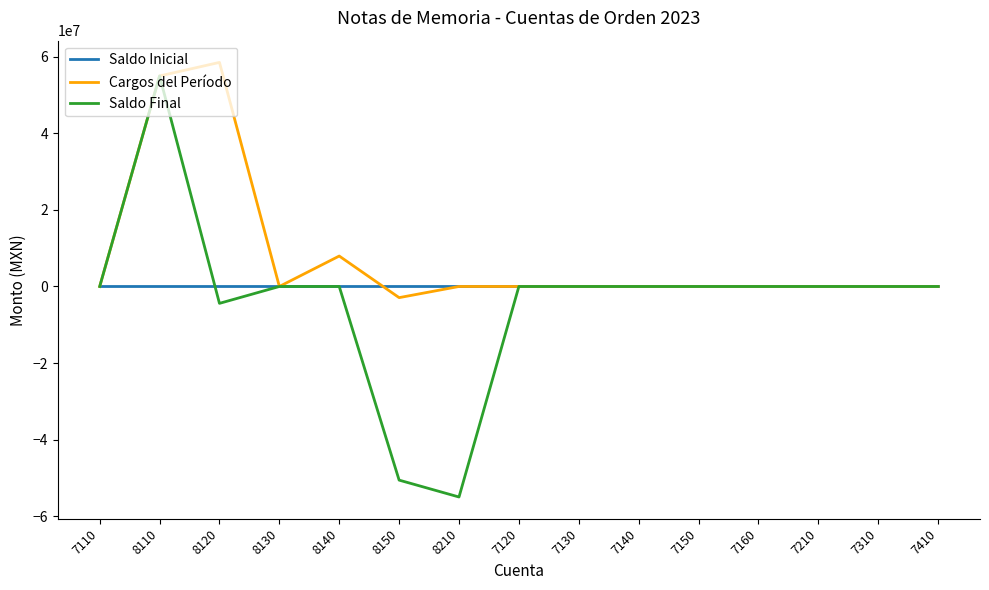

At which category is the sum across all series the highest?

8110